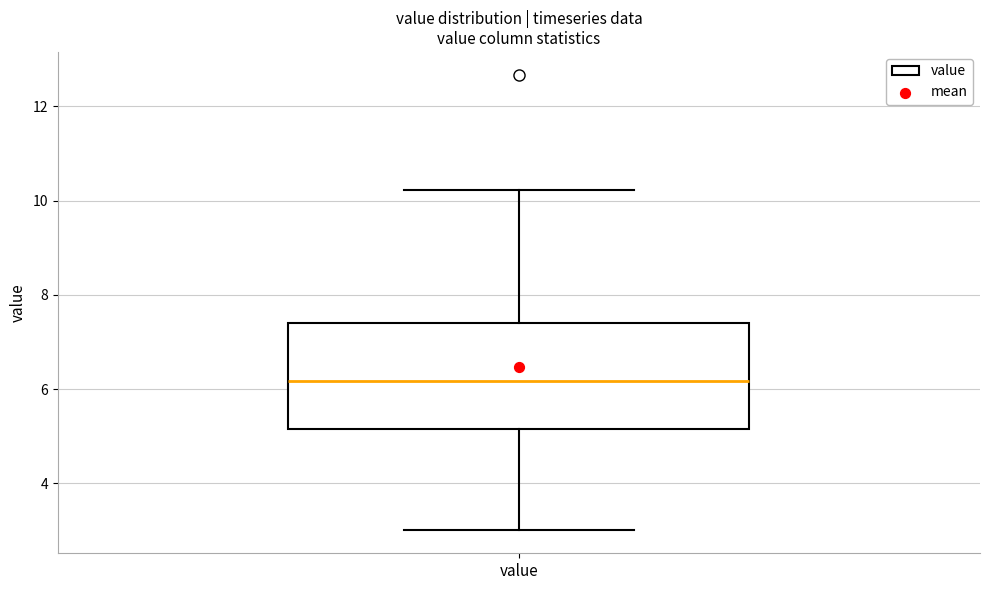

Read this box plot against the y-axis: the position of the median line, the range covered by the box, and the ends of both whiskers. The values are not printed on the chart, so give them approximately, as read against the axis.

median 6.2, box 5.2 to 7.4, whiskers 3.0 to 10.2